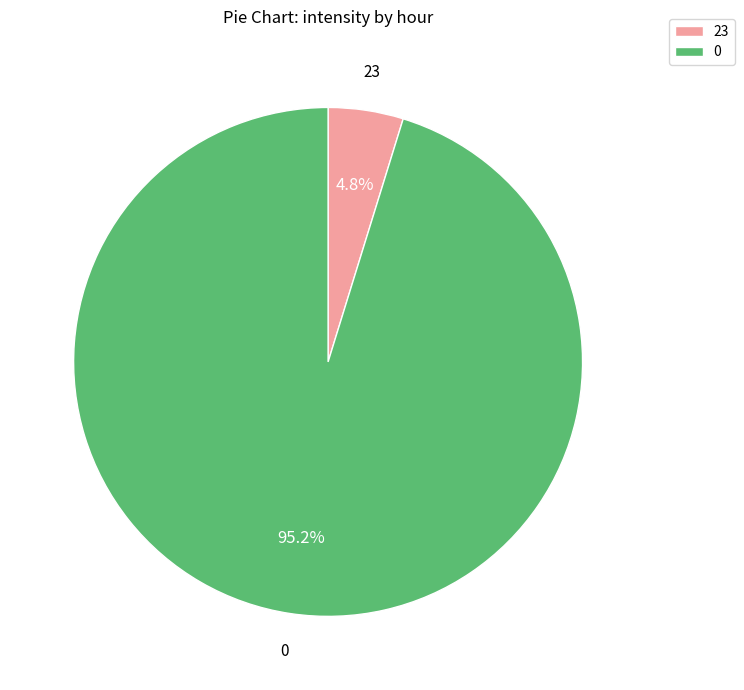

What percentage is the 0 slice, to the nearest percent?

95%